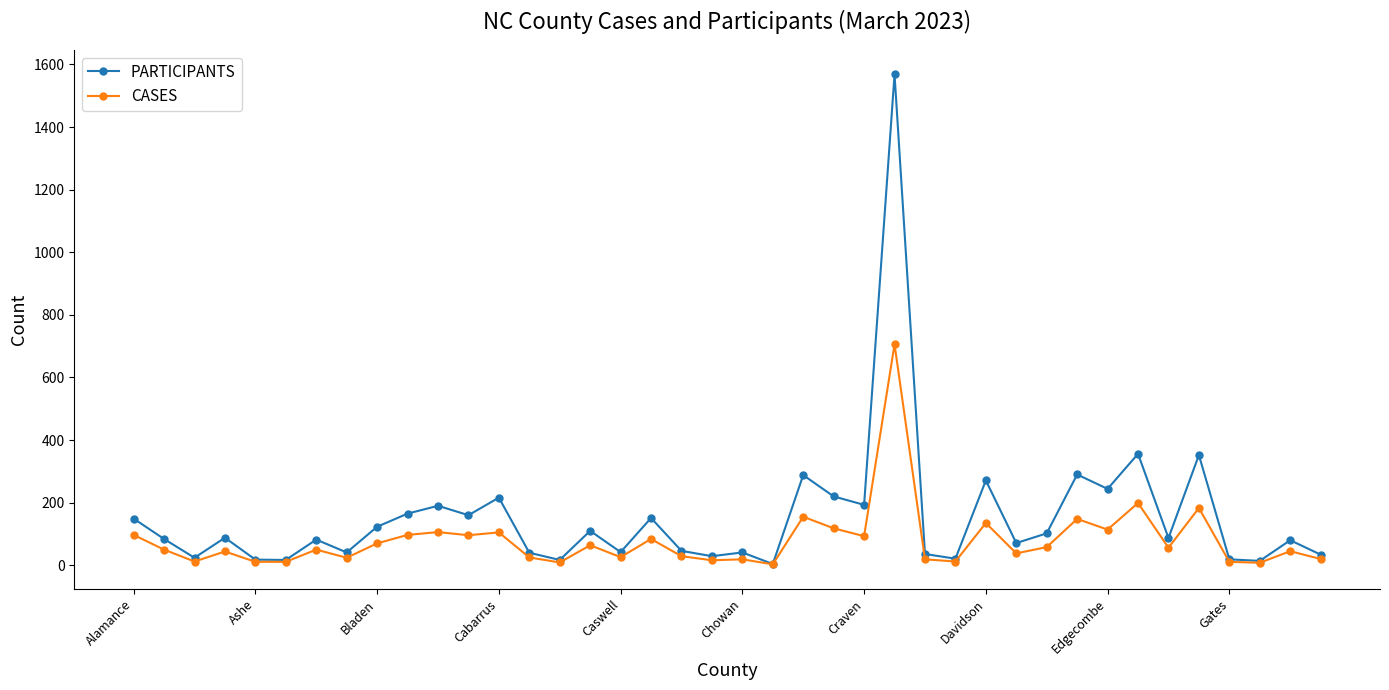

True or false: PARTICIPANTS has more than 0 points higher than both neighbors.

True